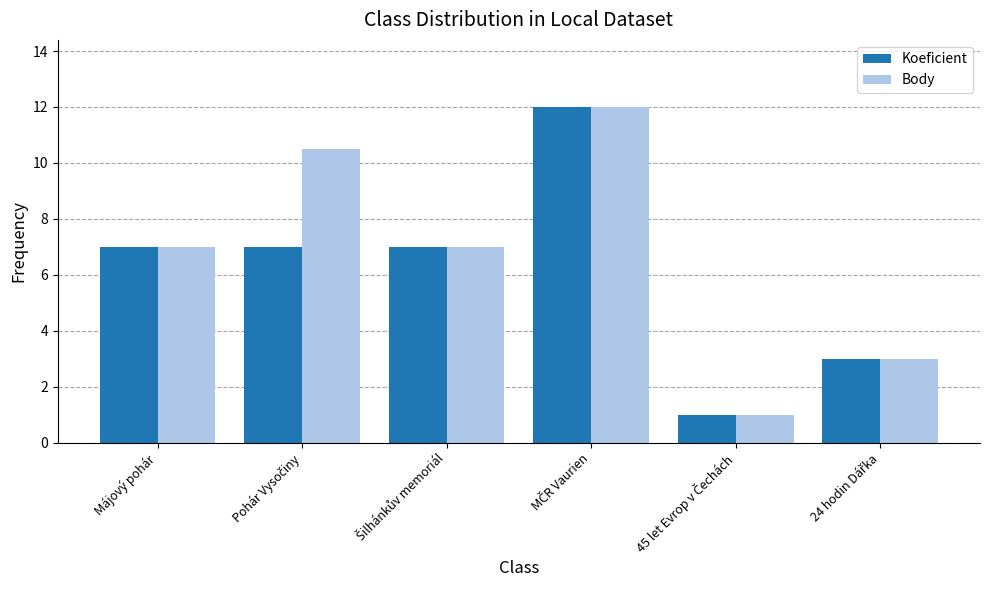

What is the average value of the Body series?

6.8